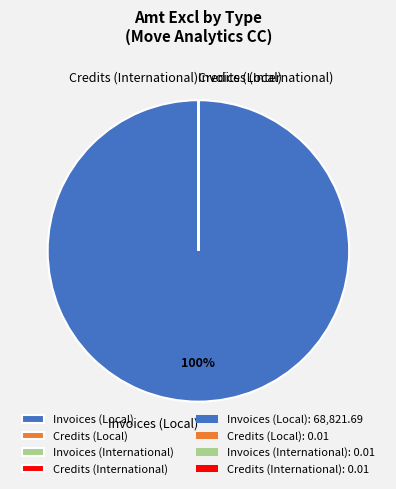

To the nearest percent, what portion does Invoices (Local) represent?

100%